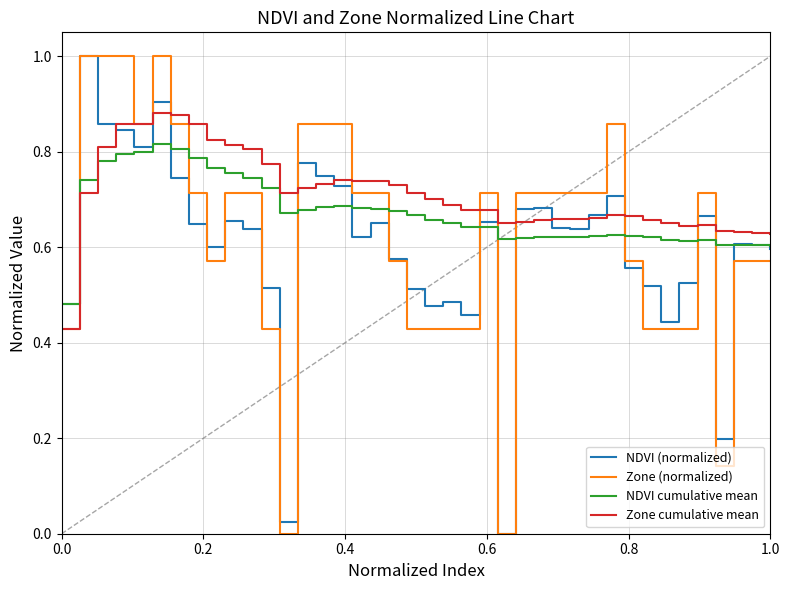

How many intersections are there between Zone (normalized) and NDVI cumulative mean?

10